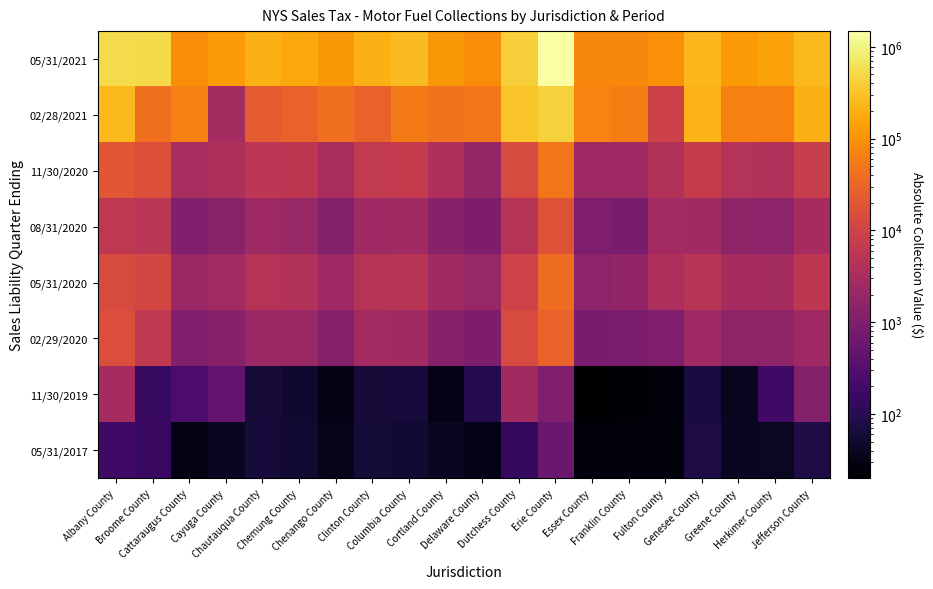

Rank the series by their maximum value, from lowest to highest.

05/31/2017, 11/30/2019, 08/31/2020, 02/29/2020, 05/31/2020, 11/30/2020, 02/28/2021, 05/31/2021